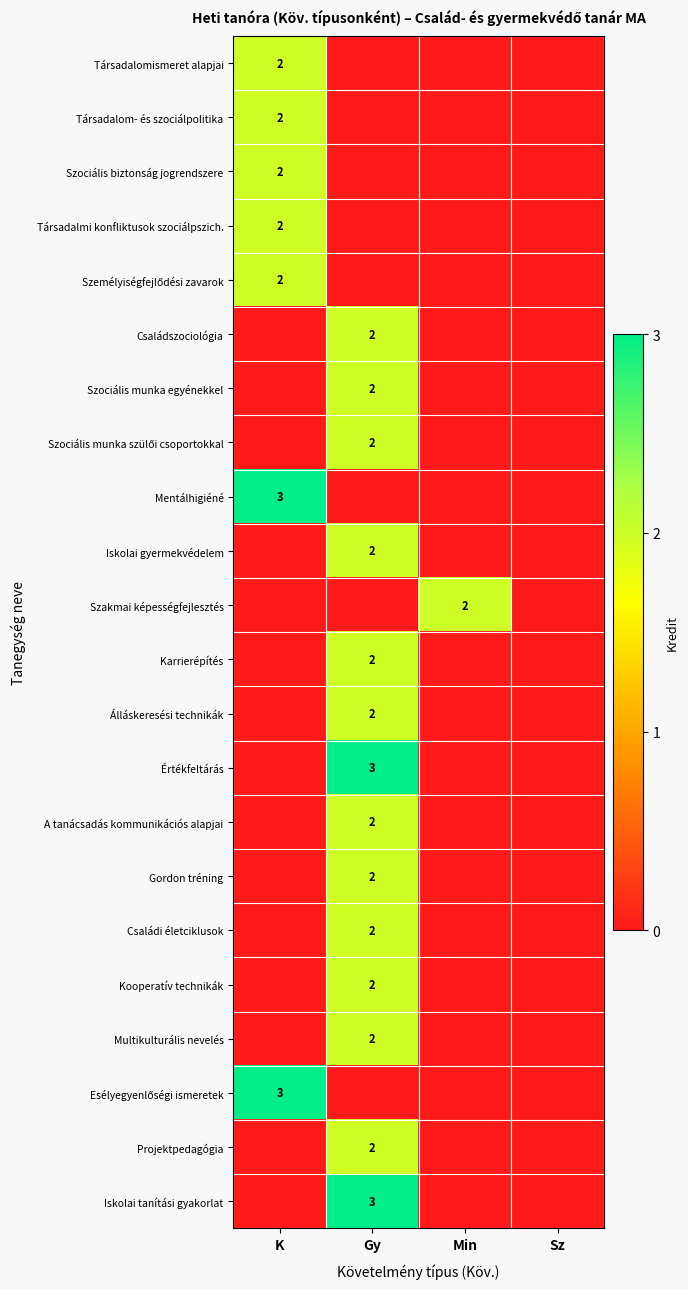

Count the Multikulturális nevelés values in the range 0 to 2.

4